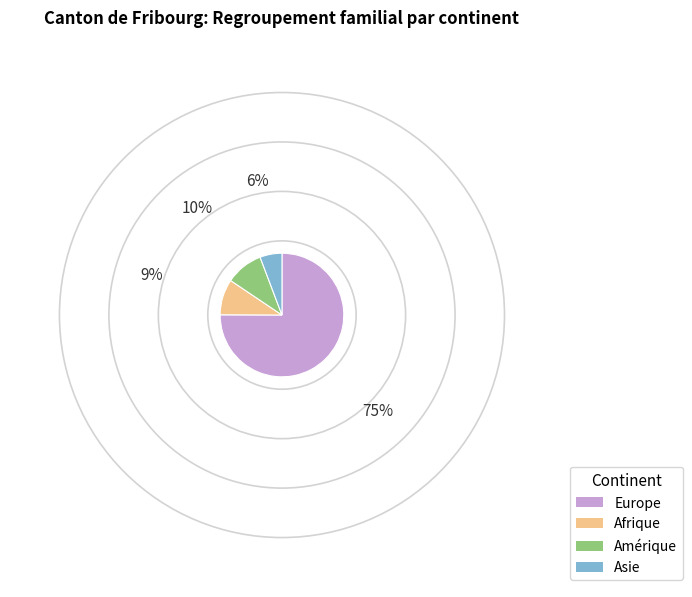

Which category has the biggest portion of the pie?

Europe